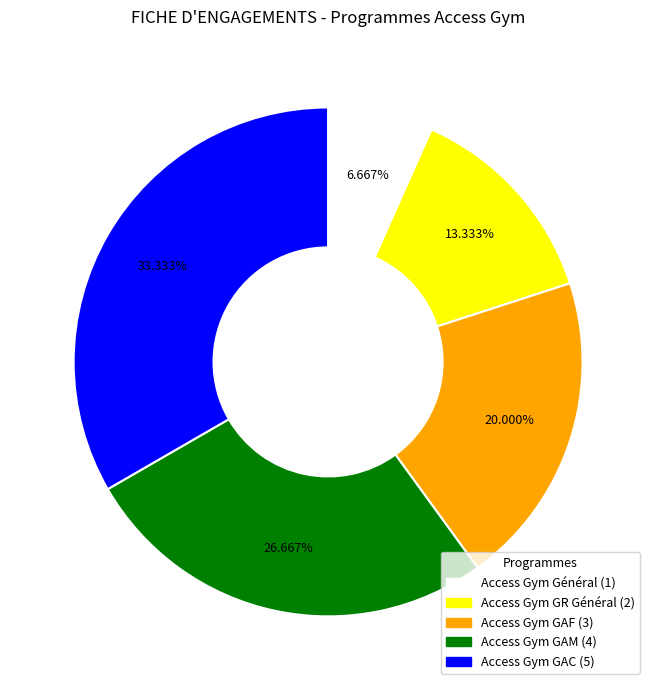

True or false: Access Gym Général accounts for 7% of the total.

True